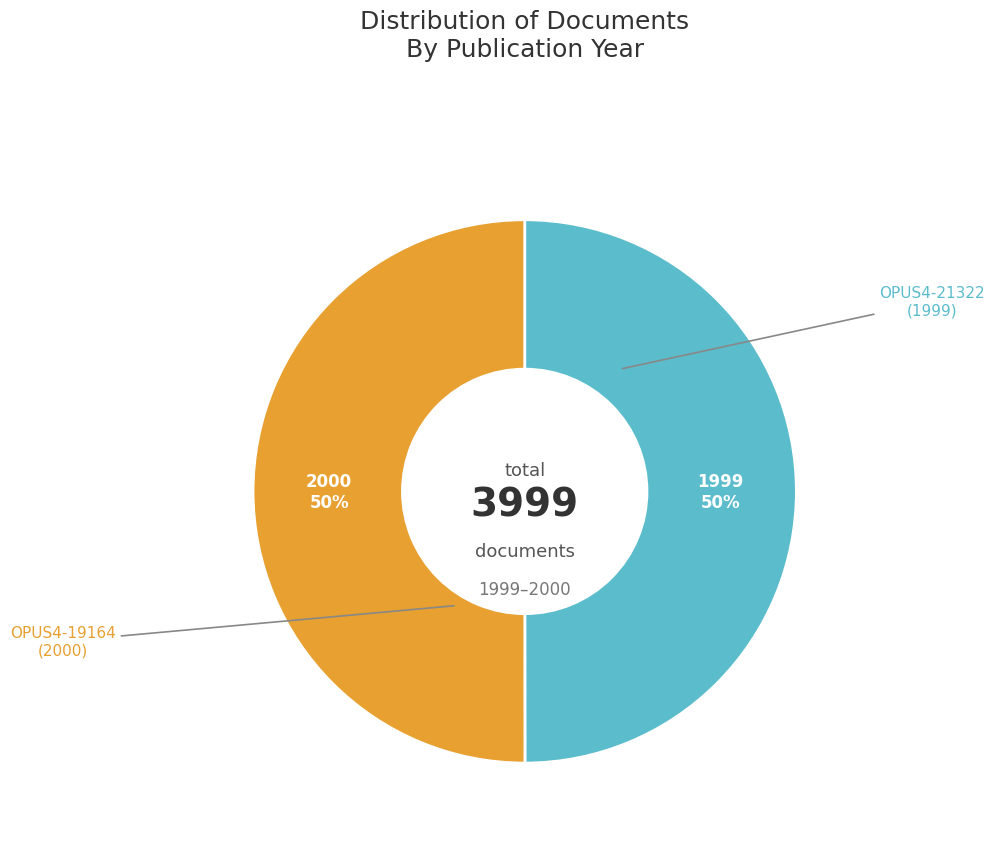

To the nearest percent, what is the average slice percentage?

50%